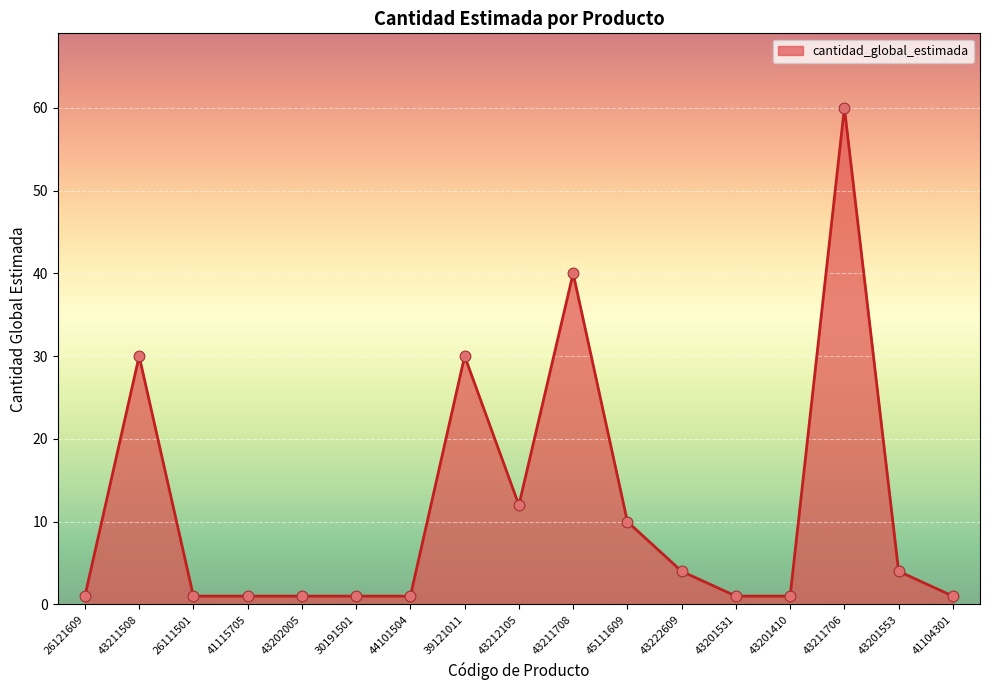

Approximately how many times larger is the value at 43212105 compared to 43211508?

0.4